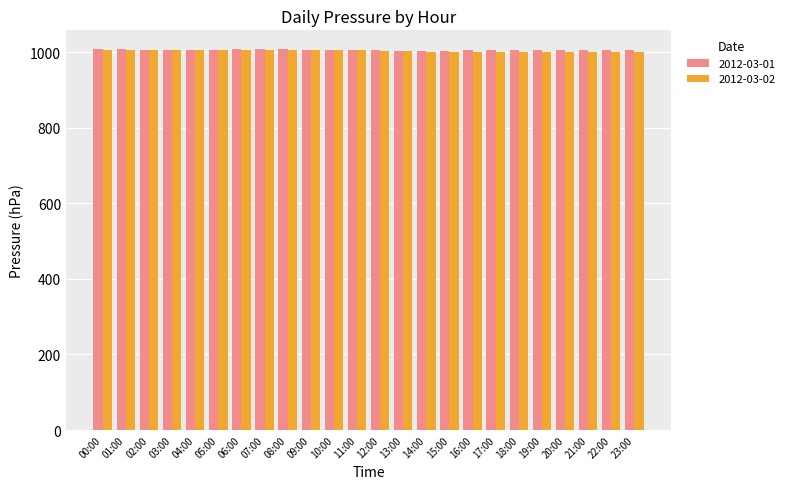

What is the total value across all series at 16:00?

2004